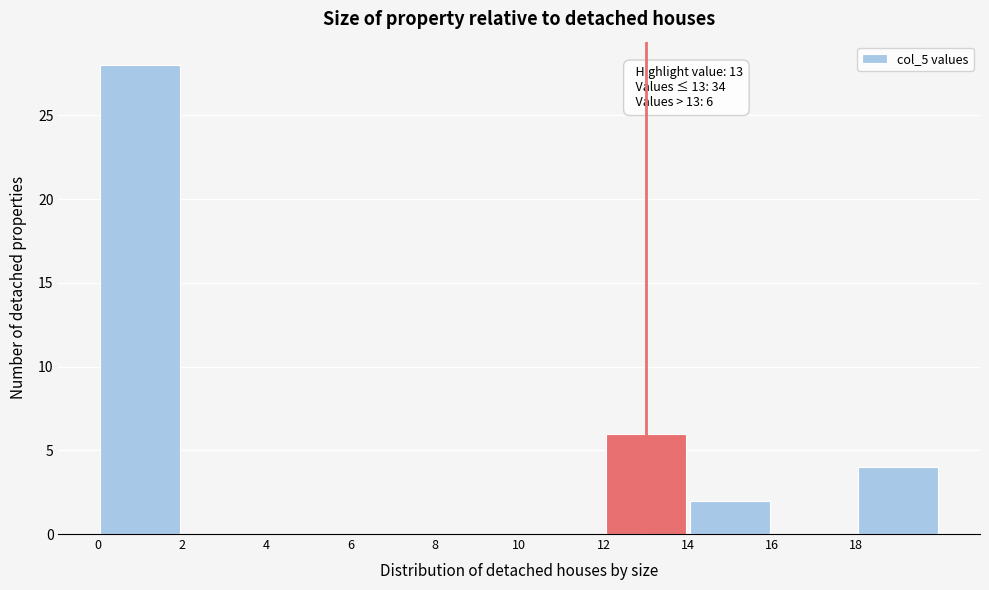

Over which range of the x-axis is the bar tallest?

0 to 2